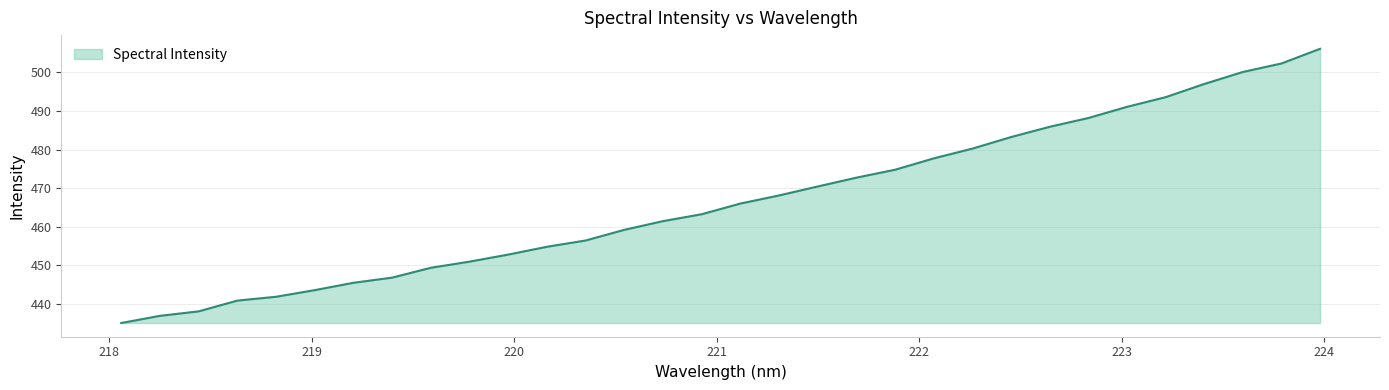

Reading right to left, transcribe all the data shown in this chart.

506.1	502.3	500.1	497.0	493.6	491.1	488.2	485.9	483.3	480.3	477.7	474.8	472.7	470.5	468.1	466.0	463.3	461.5	459.2	456.5	454.8	452.8	451.0	449.4	446.9	445.5	443.6	441.9	440.9	438.1	436.9	435.1